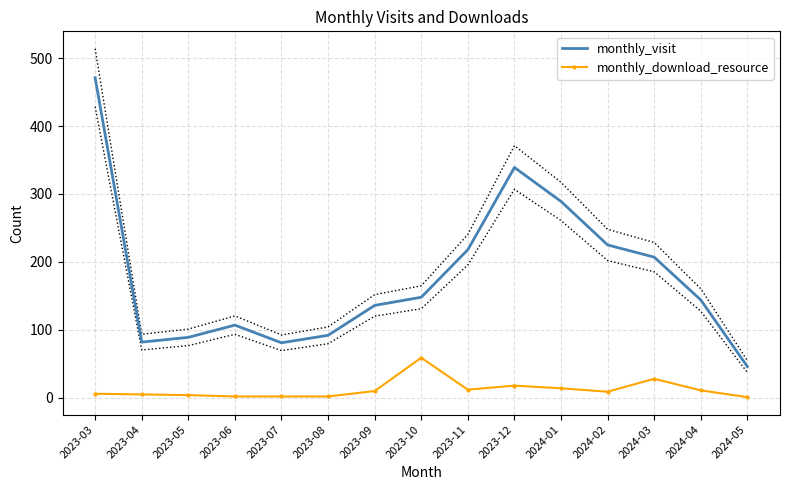

What is the label of the 15th point from the left?

2024-05